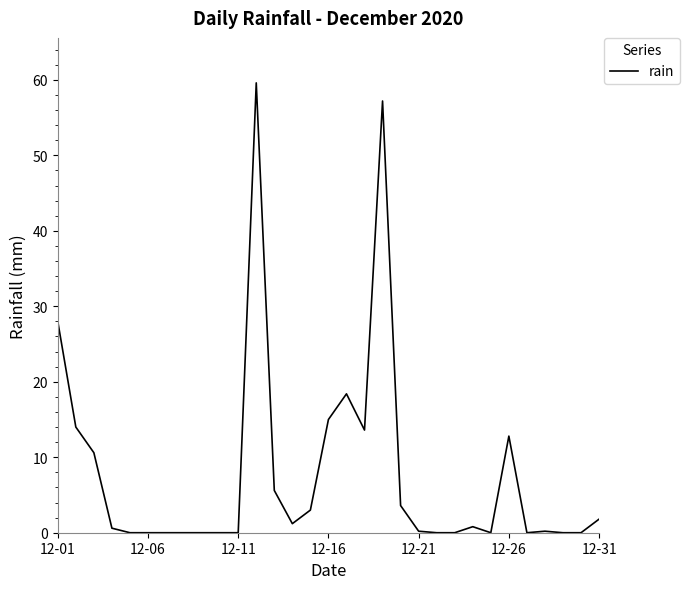

What is the difference between the maximum and minimum values?

59.6